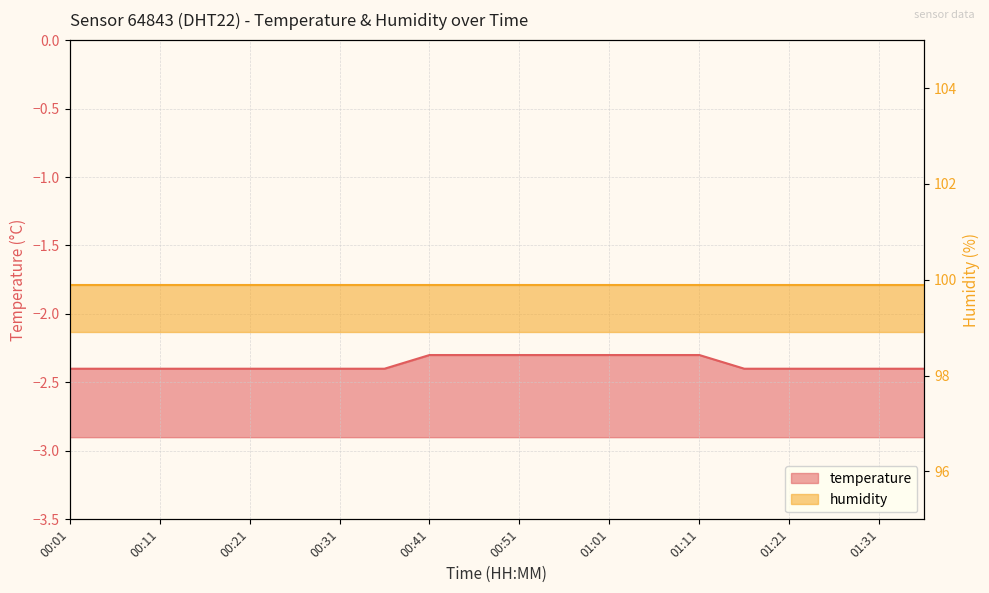

What is the average value?

-2.4